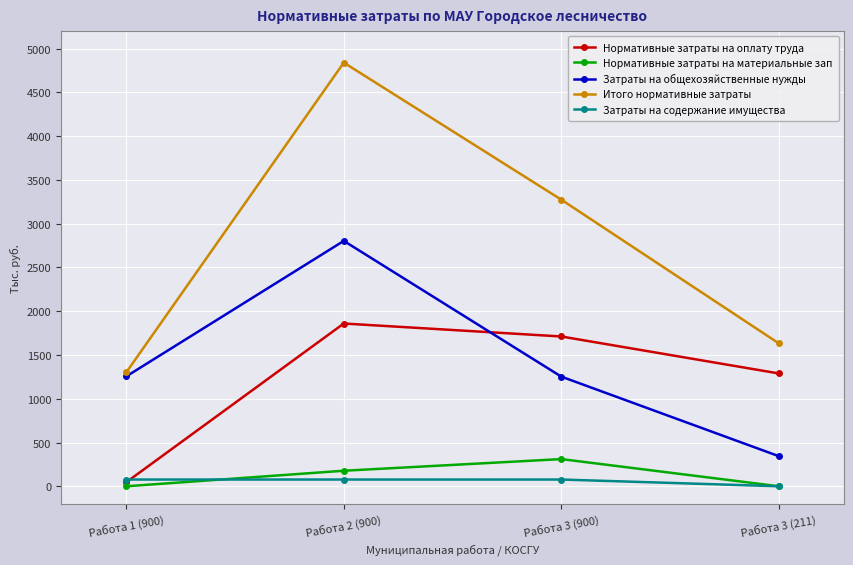

What are all the series names shown in the legend?

Нормативные затраты на оплату труда, Нормативные затраты на материальные зап, Затраты на общехозяйственные нужды, Итого нормативные затраты, Затраты на содержание имущества